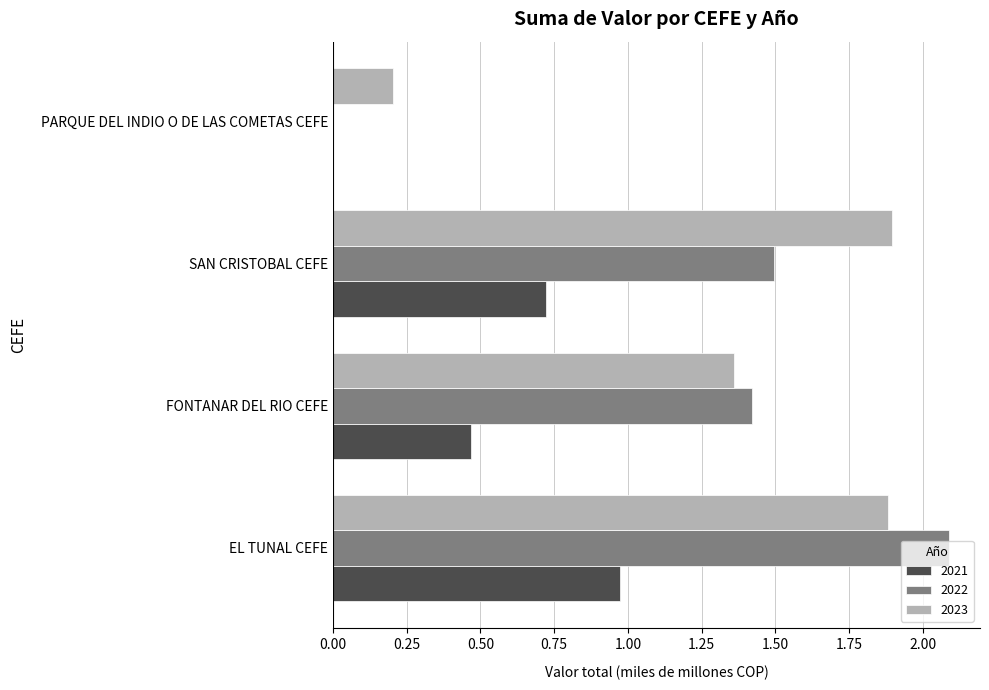

True or false: 2023 has a value of 0.1 at PARQUE DEL INDIO O DE LAS COMETAS CEFE.

False